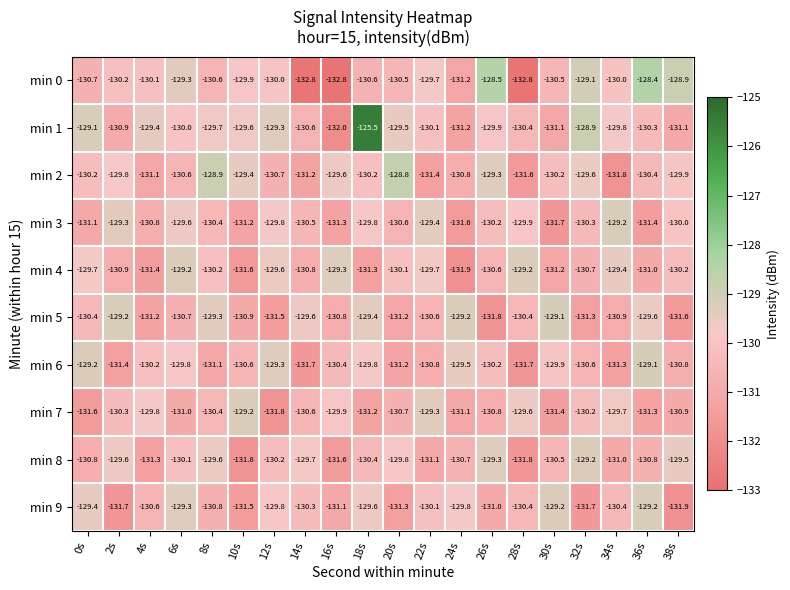

Where does the min 7 series first go above -130?

4s